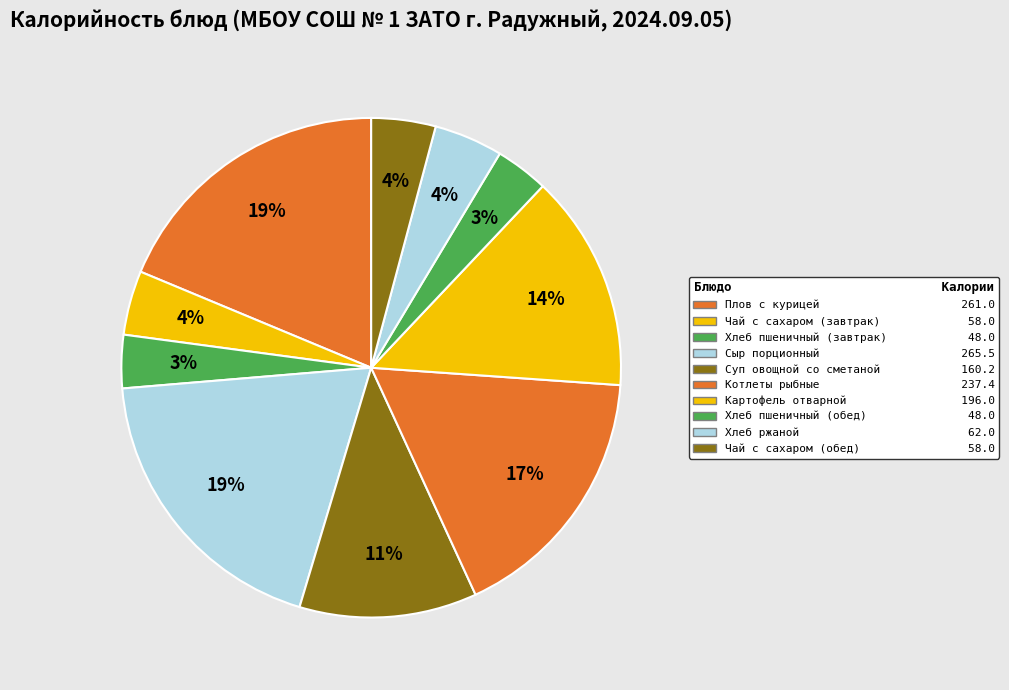

How many slices are in this pie chart?

10